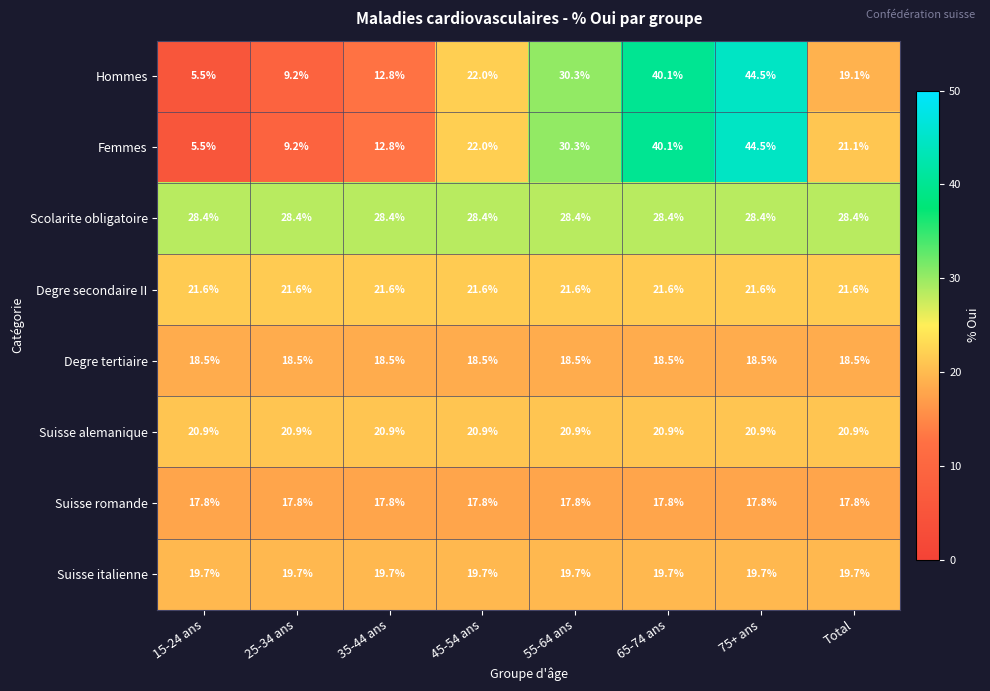

What is the difference between the Femmes values at 35-44 ans and 45-54 ans?

9.2